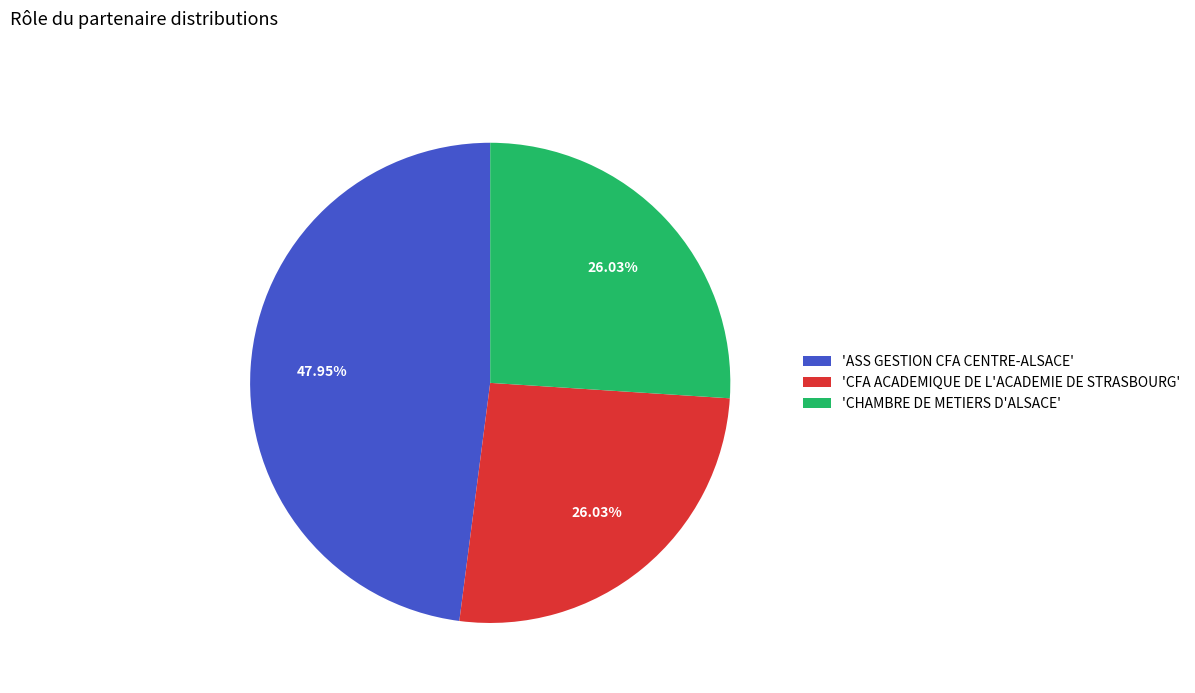

What is the largest slice in the pie chart?

'ASS GESTION CFA CENTRE-ALSACE'